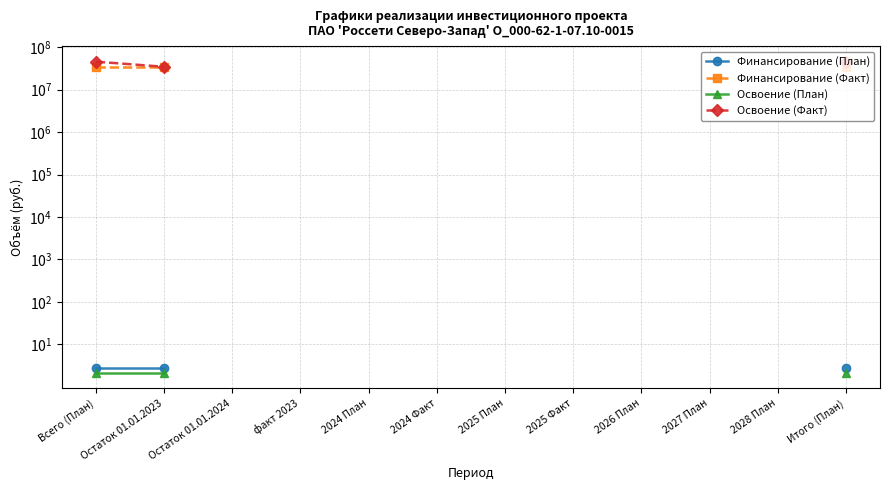

What is the greatest value displayed?

45320833.0